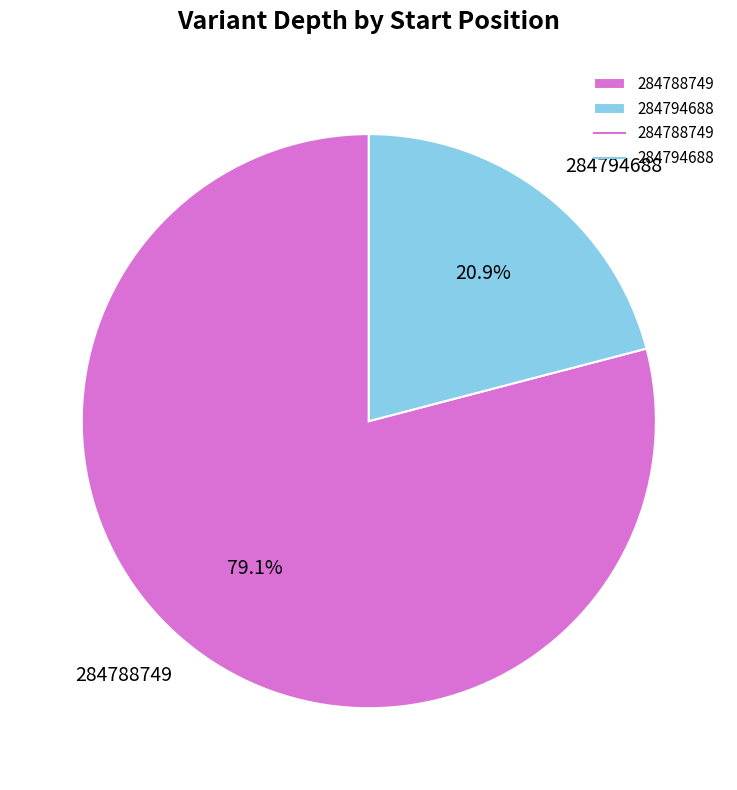

Which category has the smallest portion of the pie?

284794688